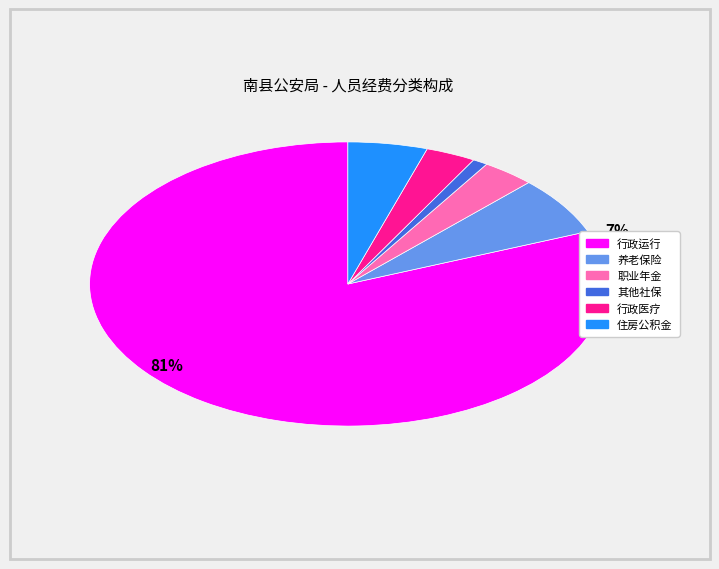

Which category accounts for the majority?

行政运行